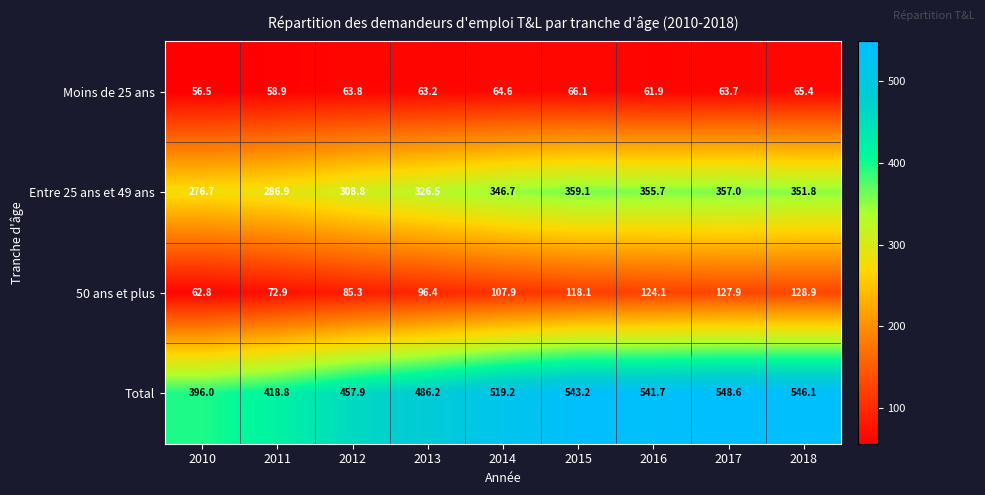

True or false: Total has a value of 545.0 at 2010.

False